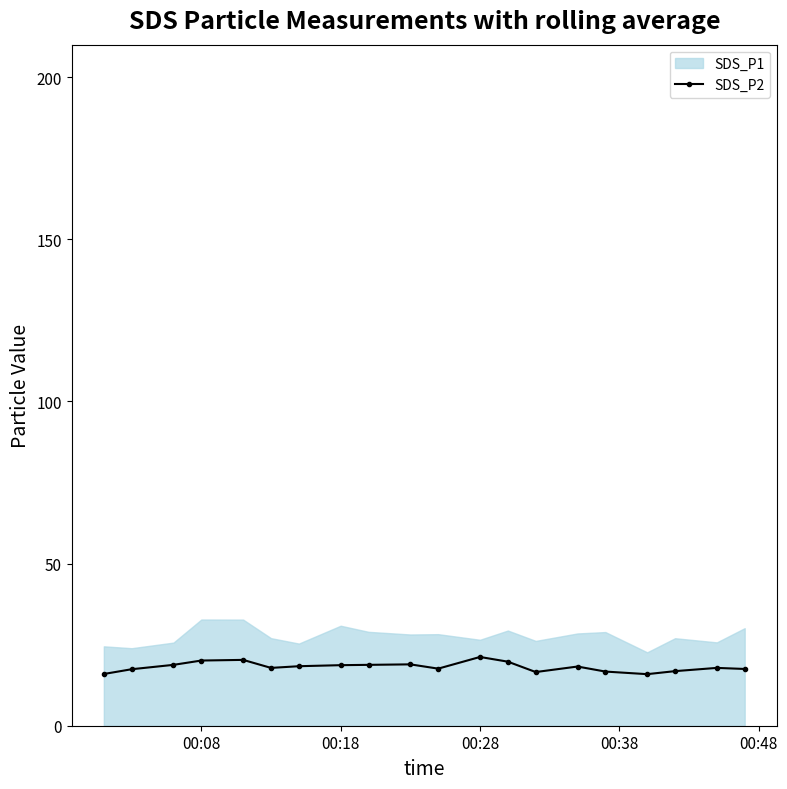

How many lines are shown in the chart?

1